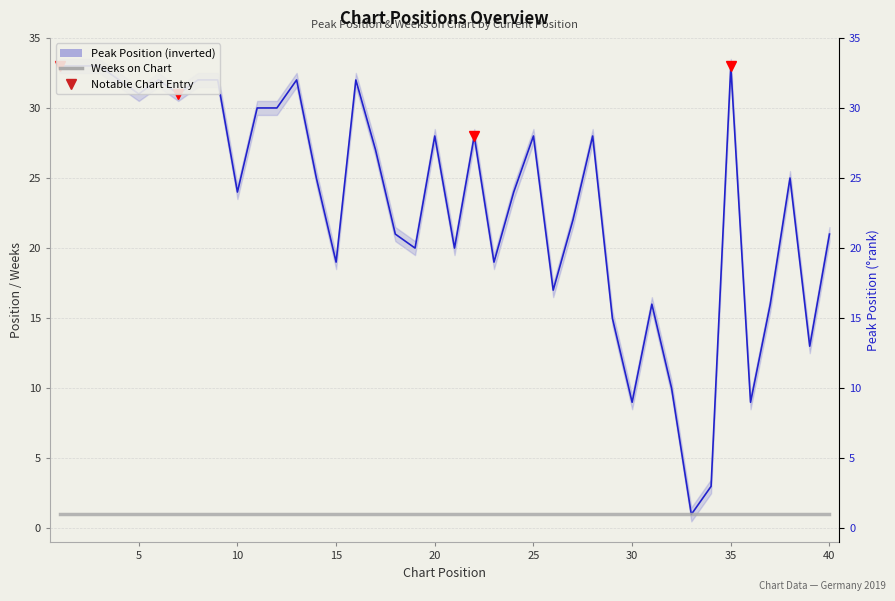

What is the minimum value for Peak Position (inverted scale)?

1